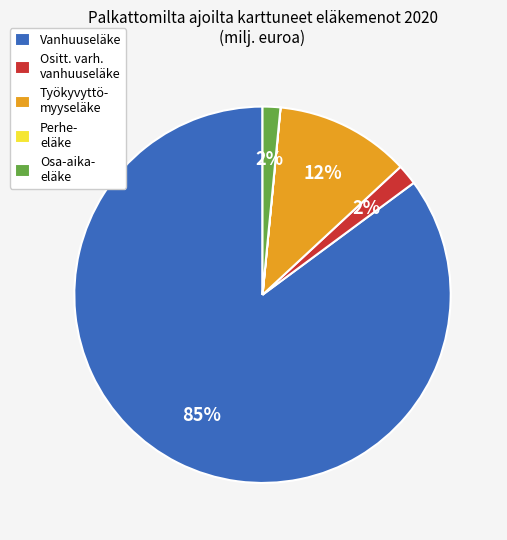

To the nearest percent, what is the average slice percentage?

20%